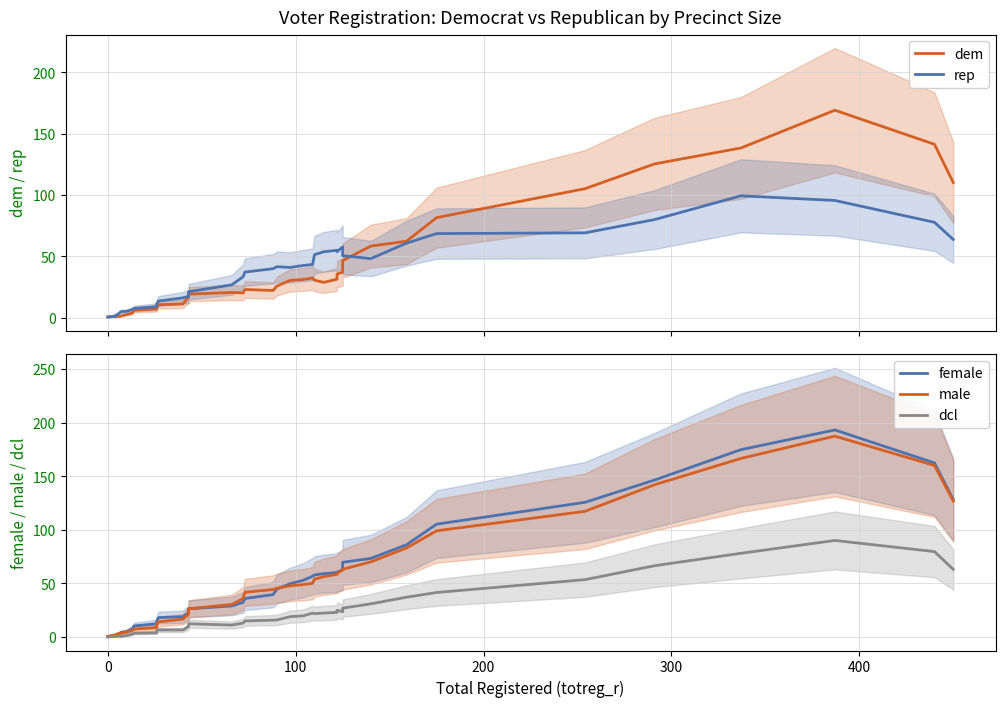

What is the highest value of the rep series?

99.4